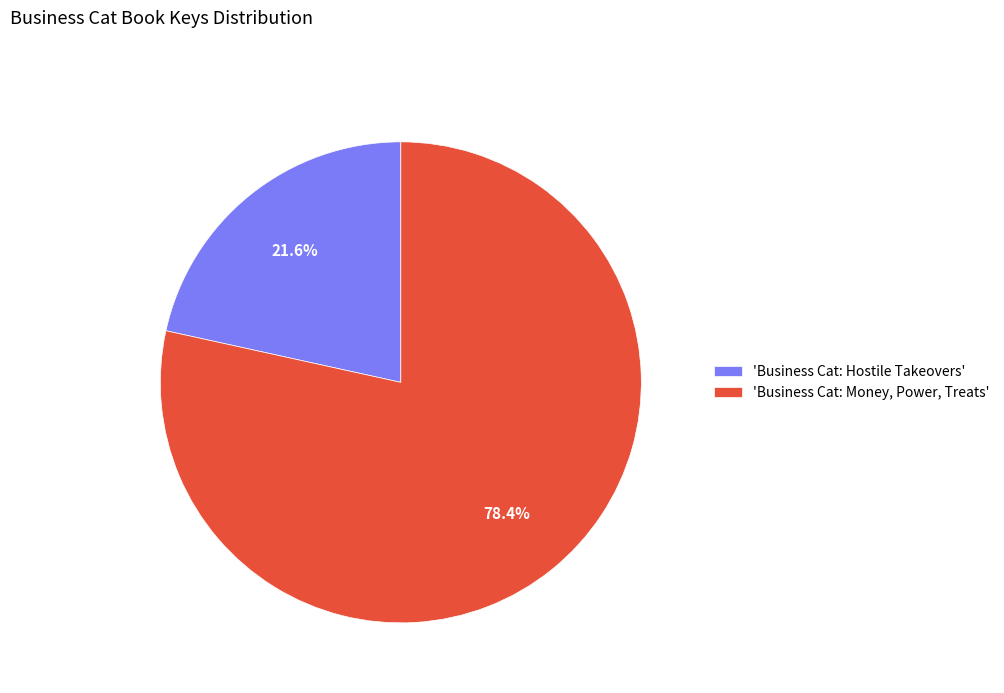

What percentage is NOT represented by 'Business Cat: Hostile Takeovers'?

78.4%